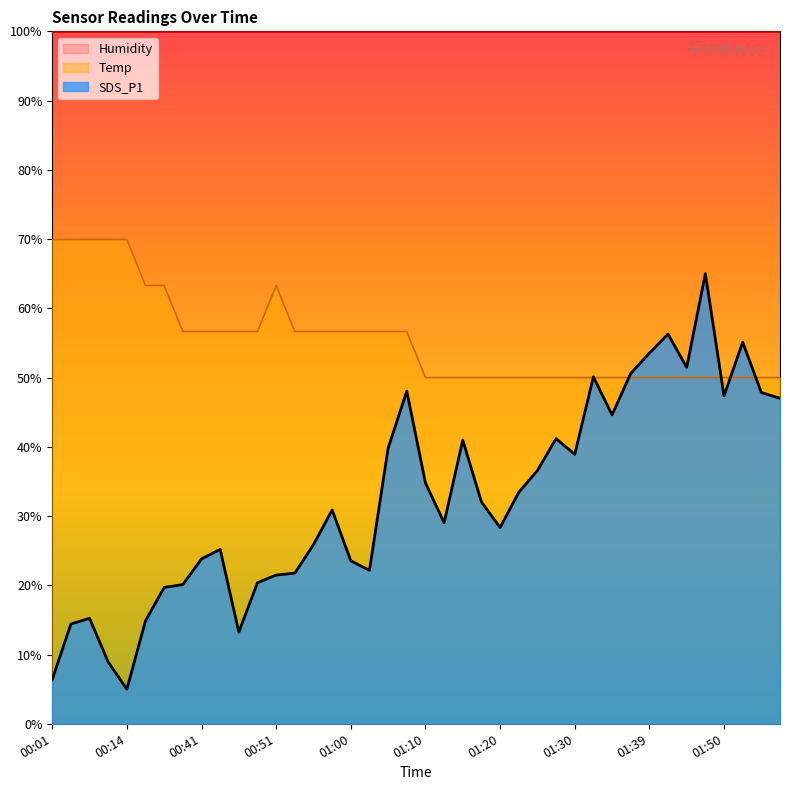

How many distinct data groups are displayed?

3